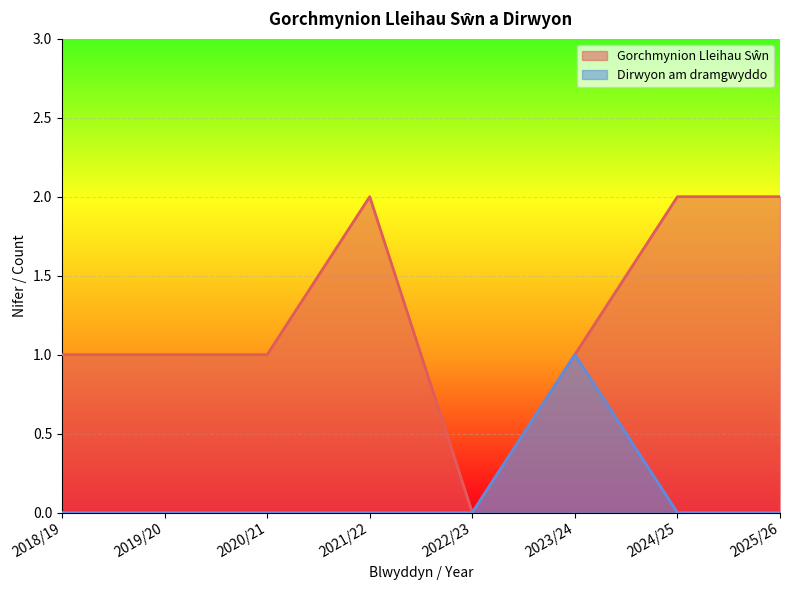

Which category has the lowest value in the Dirwyon am dramgwyddo series?

2018/19